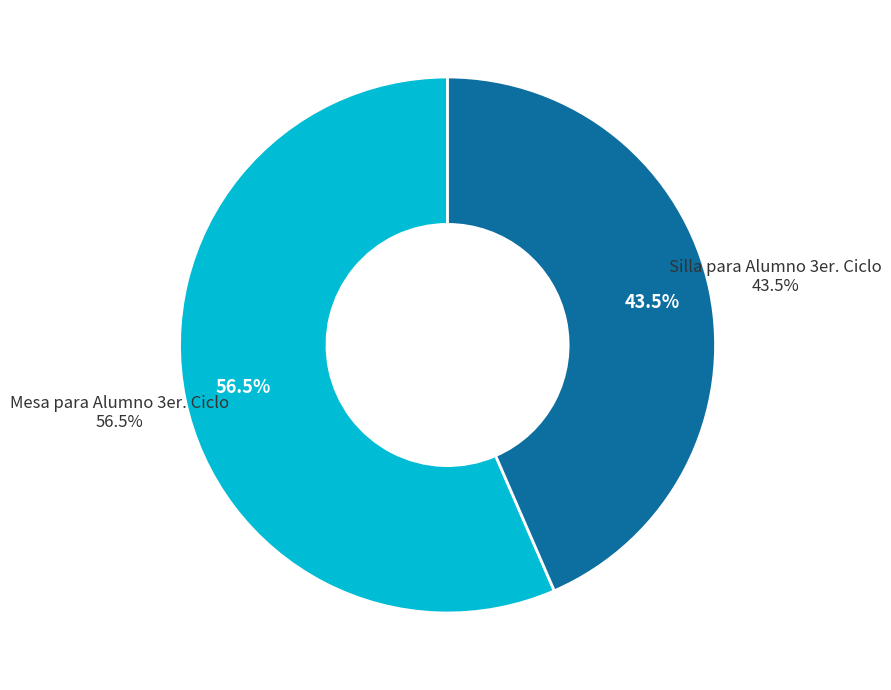

Count the number of slices in the pie.

2